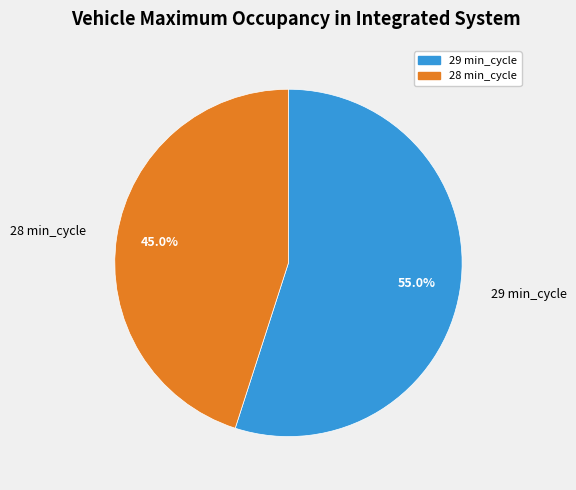

Which category has the biggest portion of the pie?

29 min_cycle